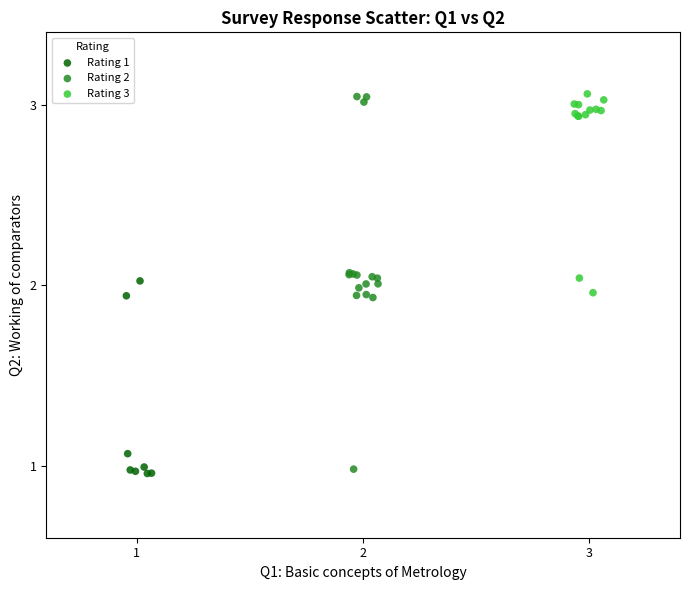

Which series has the largest Y range (max minus min)?

Rating 2